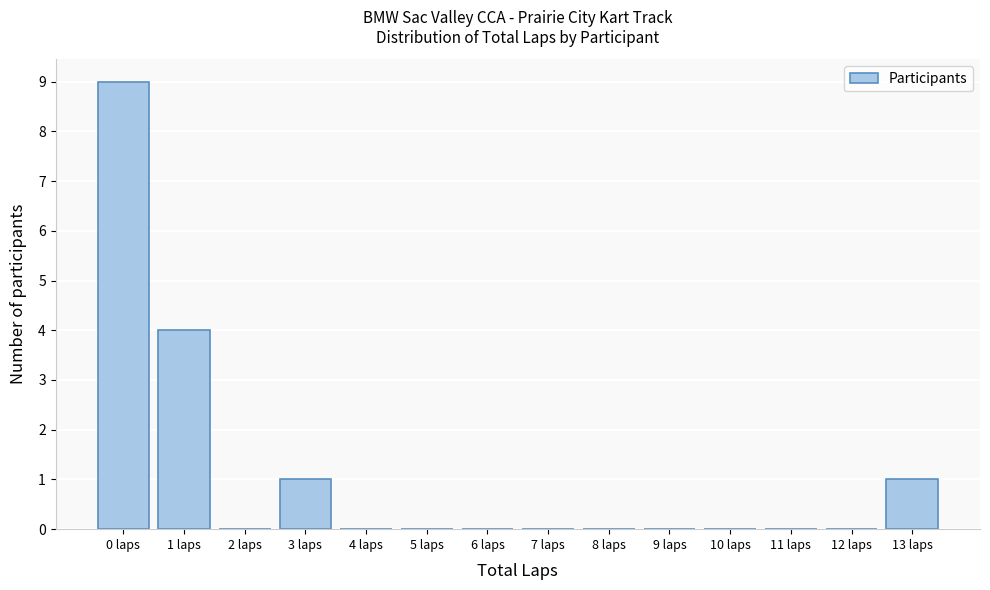

Which range on the x-axis has the tallest bar?

-0.5 to 0.5